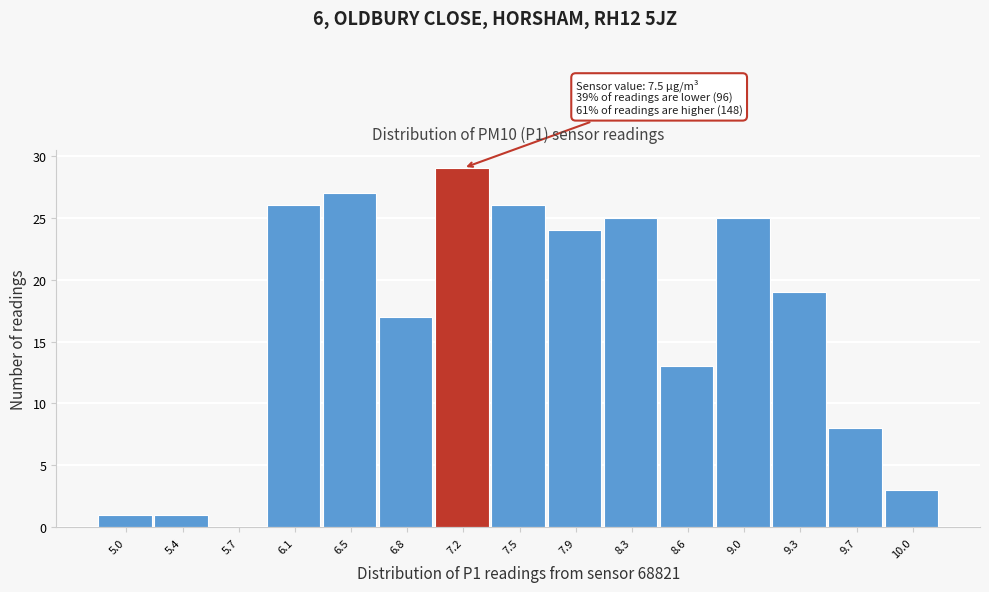

Reading left to right, transcribe all the data shown in this chart.

5.0=1	5.4=1	5.7=0	6.1=26	6.5=27	6.8=17	7.2=29	7.5=26	7.9=24	8.3=25	8.6=13	9.0=25	9.3=19	9.7=8	10.0=3